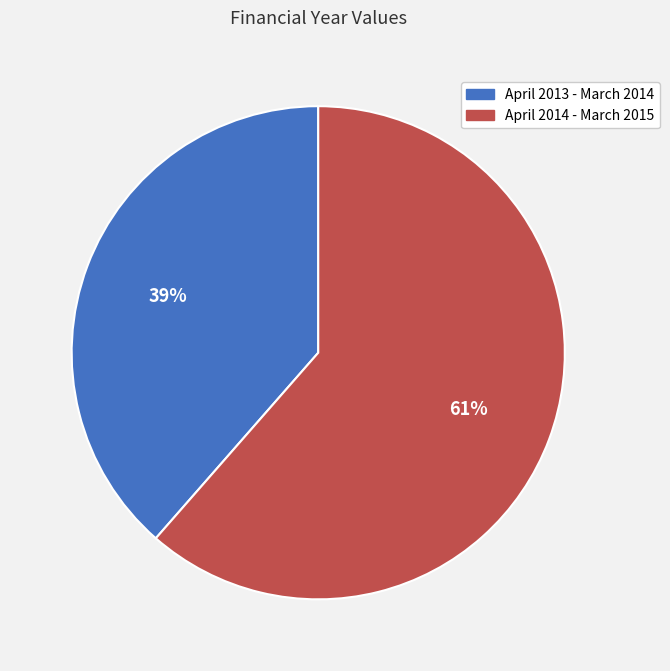

To the nearest percent, what percentage of the pie is April 2013 - March 2014?

39%